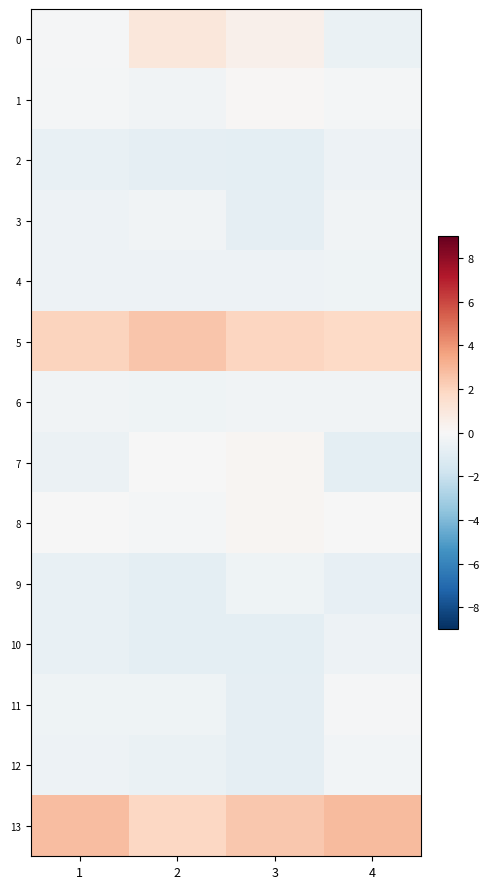

At how many categories does at least one series exceed 0?

4